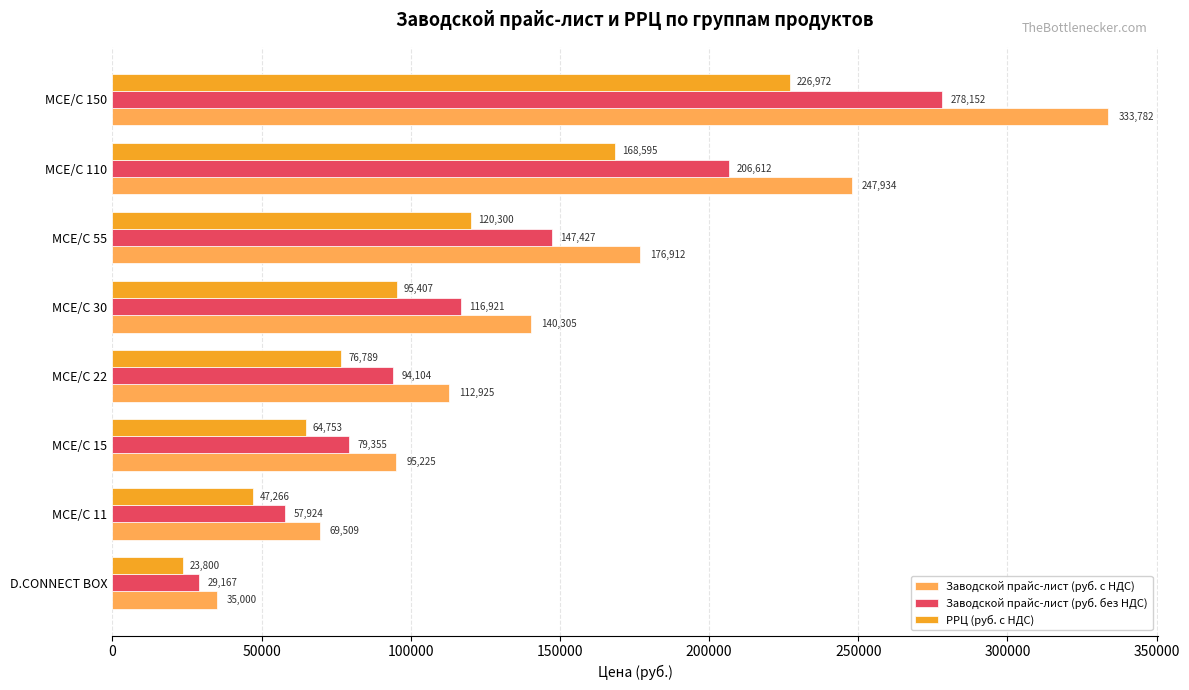

At which label is РРЦ (руб. с НДС) closest to 125385?

MCE/C 55